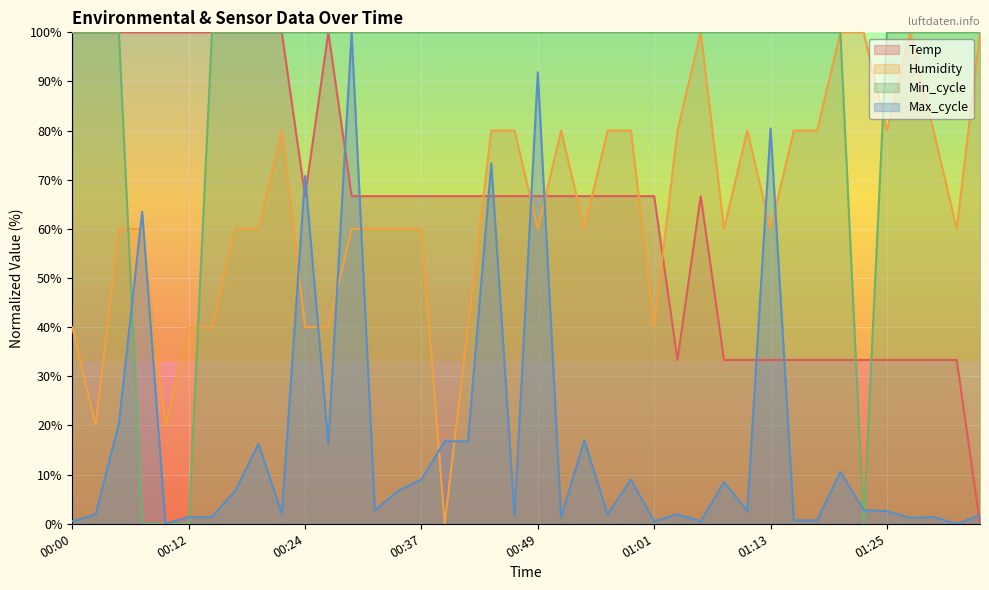

In Humidity, how many points are lower than both neighbors (excluding endpoints)?

10